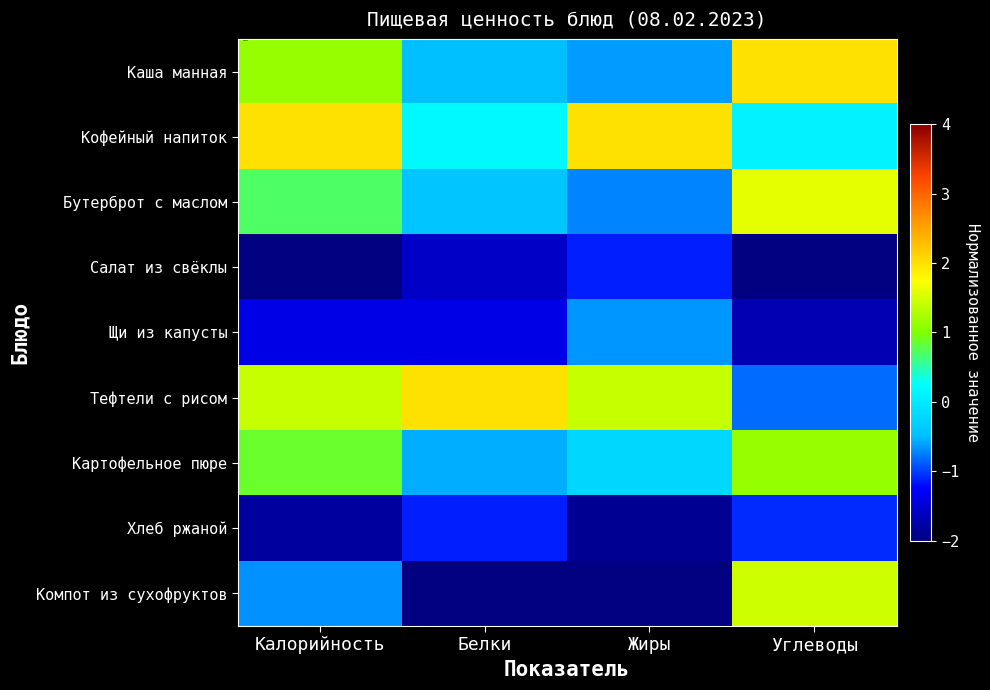

How many distinct data groups are displayed?

9